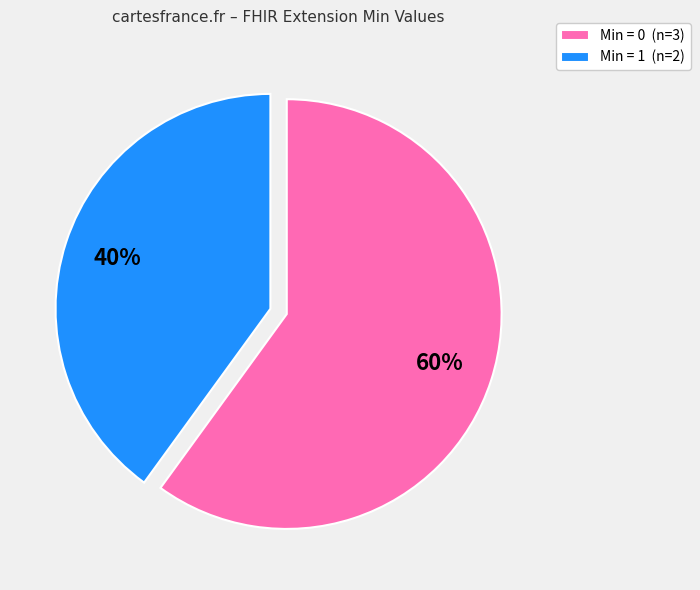

To the nearest percent, what is the average slice percentage?

50%